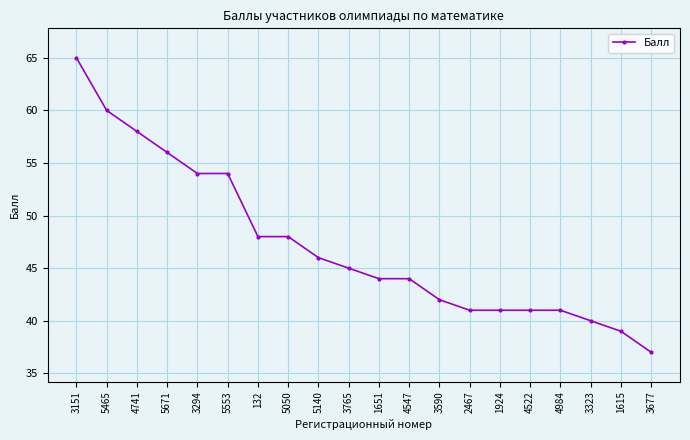

Count the number of data series in this chart.

1